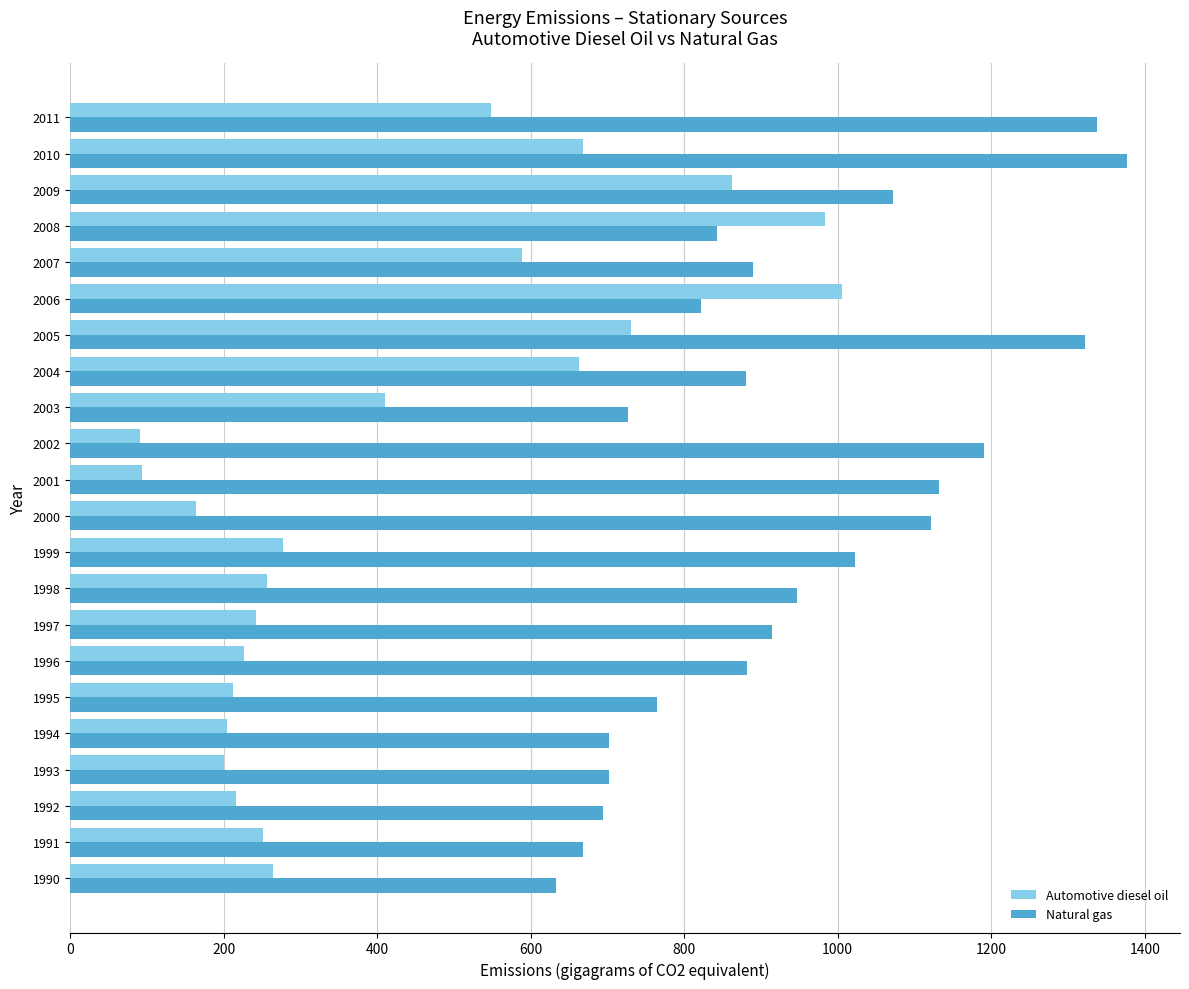

What is the maximum value shown in the chart?

1377.1